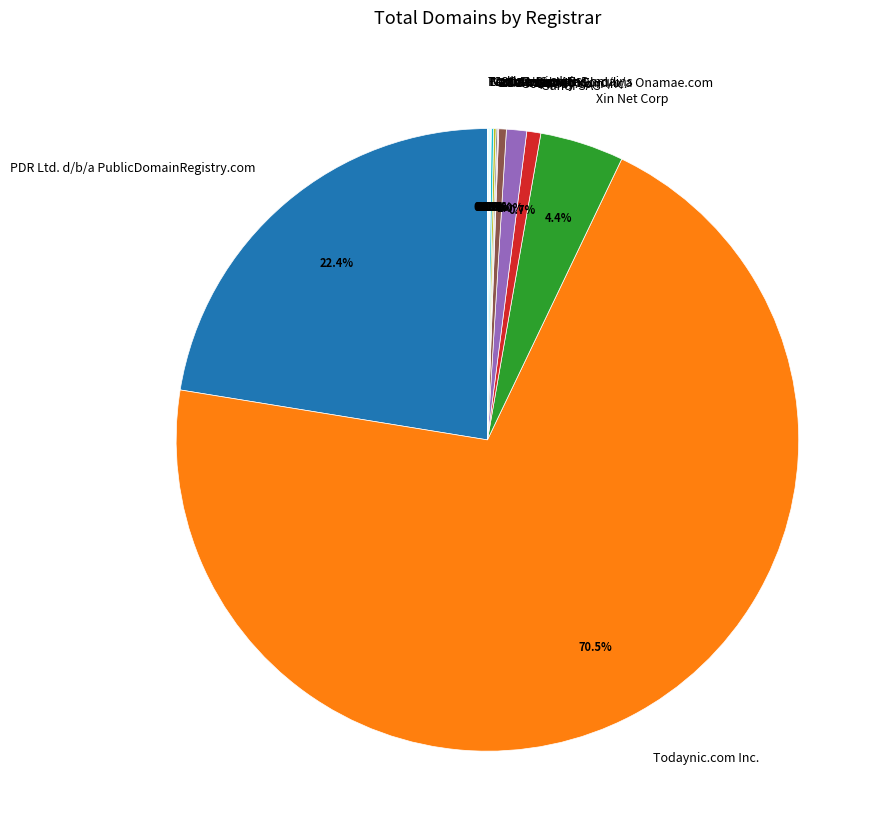

Which slice represents more than half of the pie?

Todaynic.com Inc.